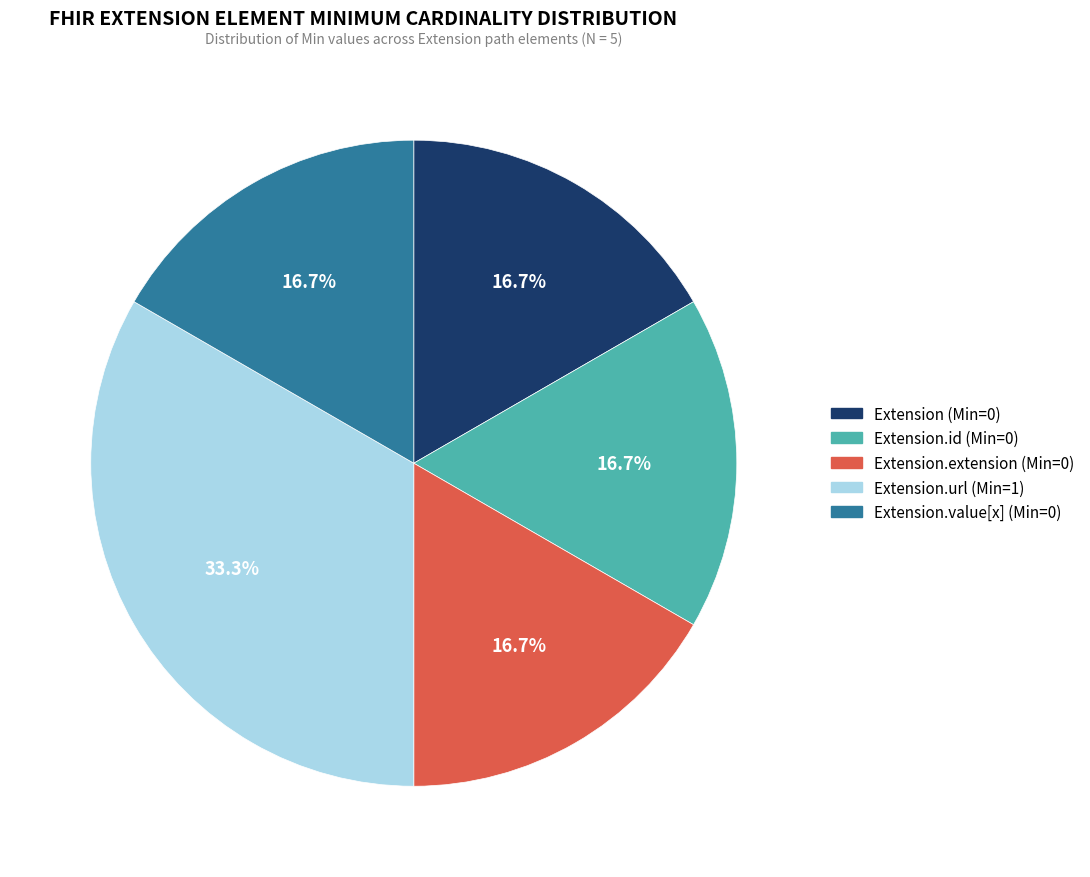

Is there a majority slice in this chart?

No